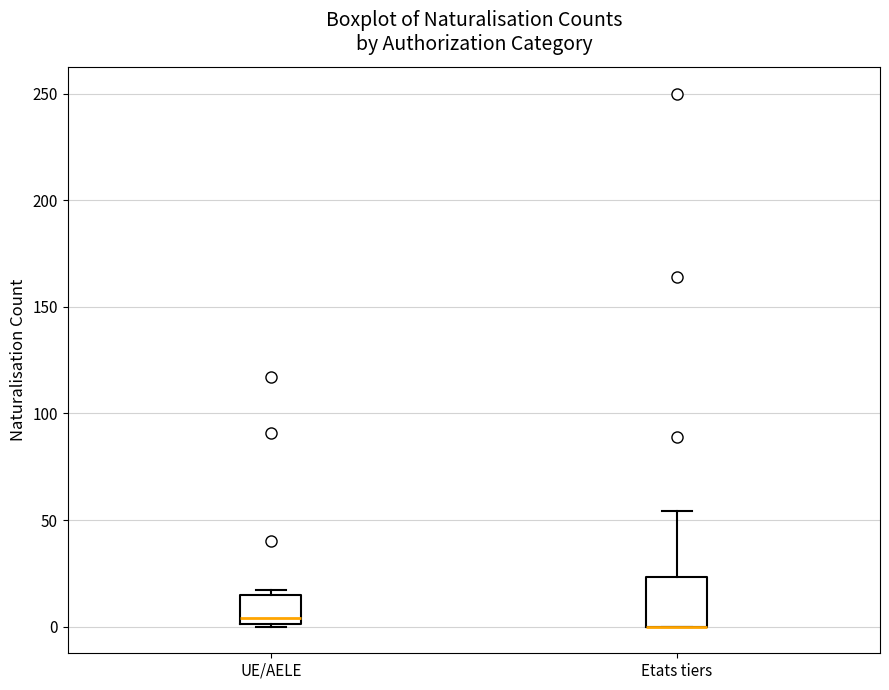

Reading left to right, transcribe this box plot: for each box, give where its median line is, the range the box spans, and where its two whiskers end, as read against the y-axis. The values are not printed on the chart, so give them approximately, as read against the axis.

UE/AELE: median 5, box 0 to 15, whiskers 0 to 15 (just above the box's upper edge)
Etats tiers: median 0 (drawn on the box's lower edge), box 0 to 25, whiskers 0 to 55